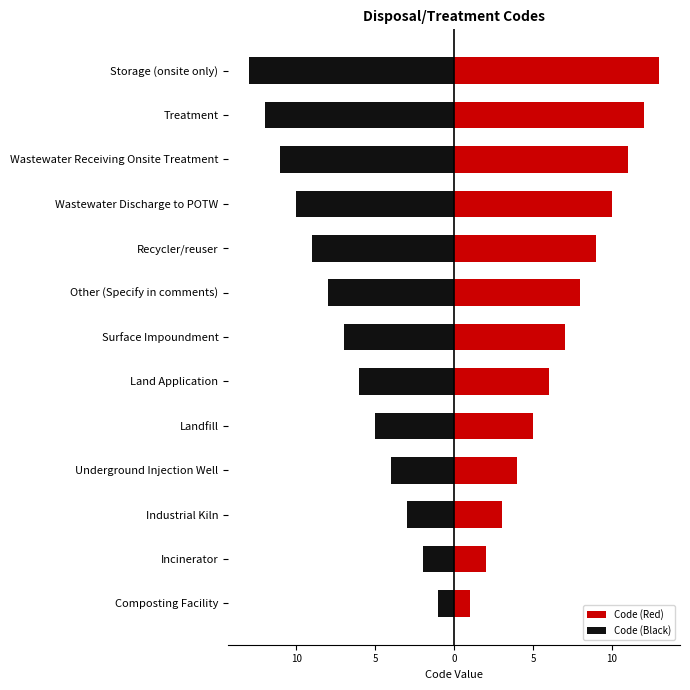

Is the value of Code (Black) at Recycler/reuser greater than the value of Code (Red) at Recycler/reuser?

No